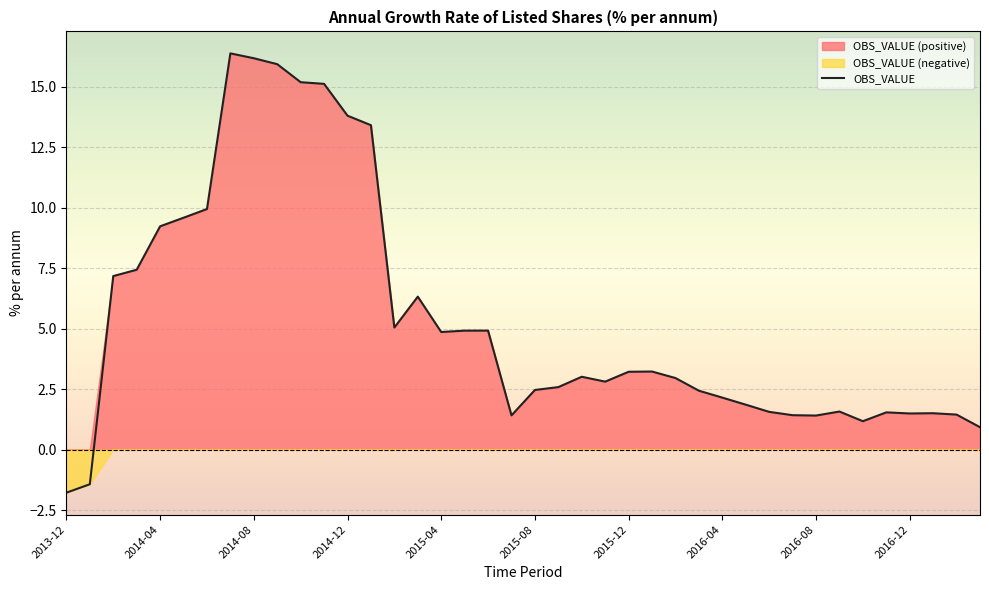

What is the label of the 5th point from the right?

2016-11